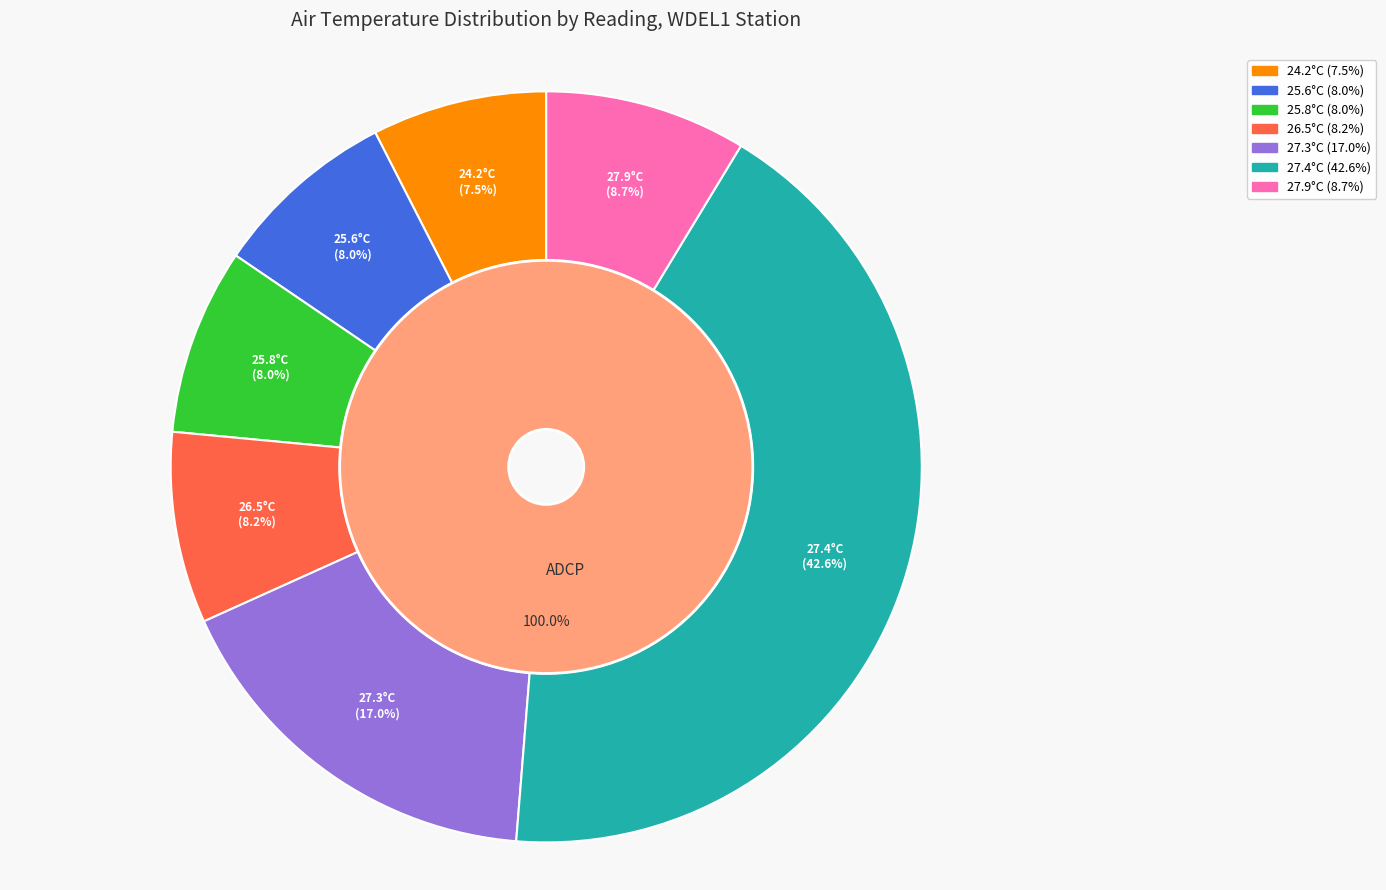

What is the total percentage of 25.6 and 27.9?

16.6%